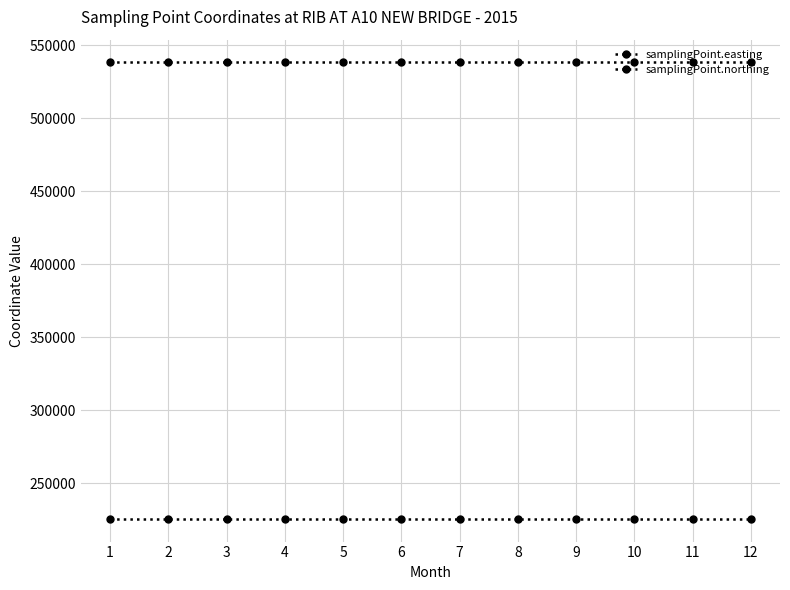

How many distinct data groups are displayed?

2